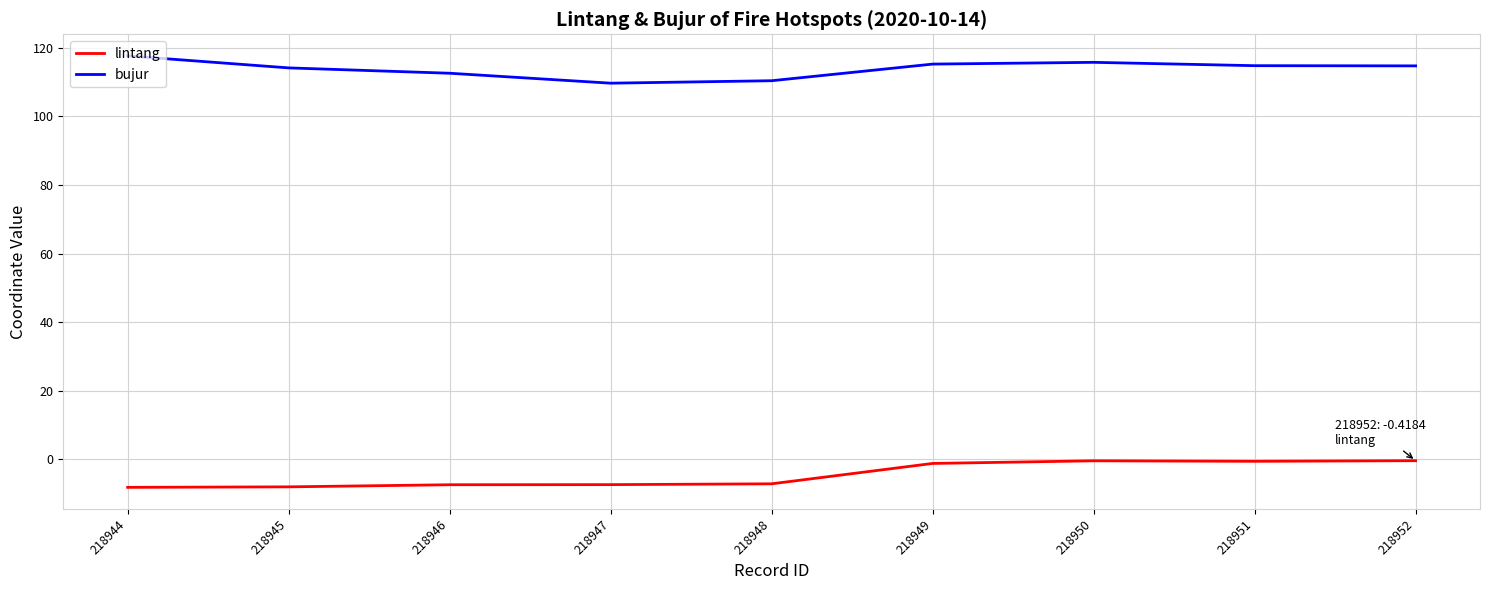

What is the difference between the highest and lowest values at 218945?

122.2